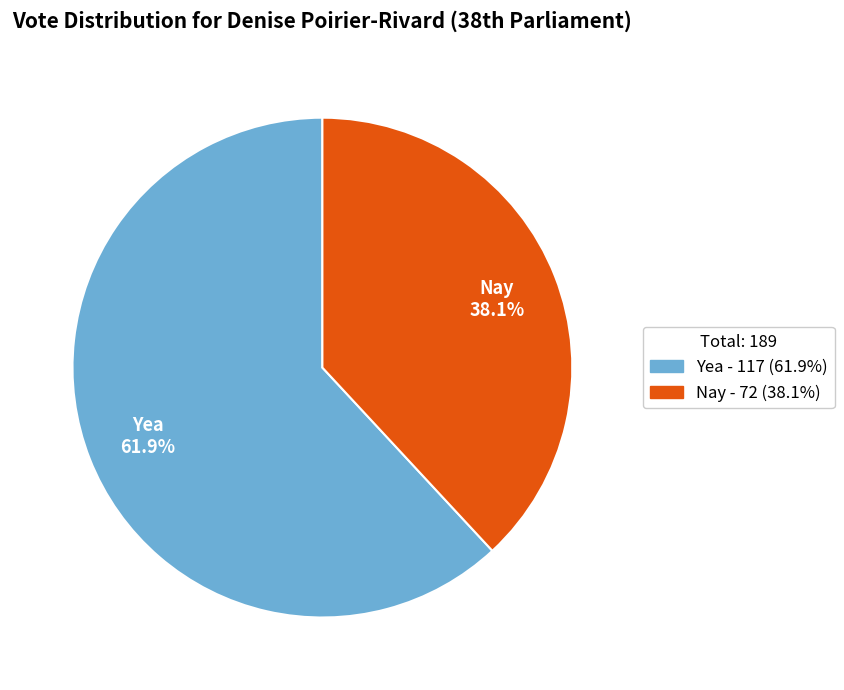

Does any single category account for the majority?

Yes